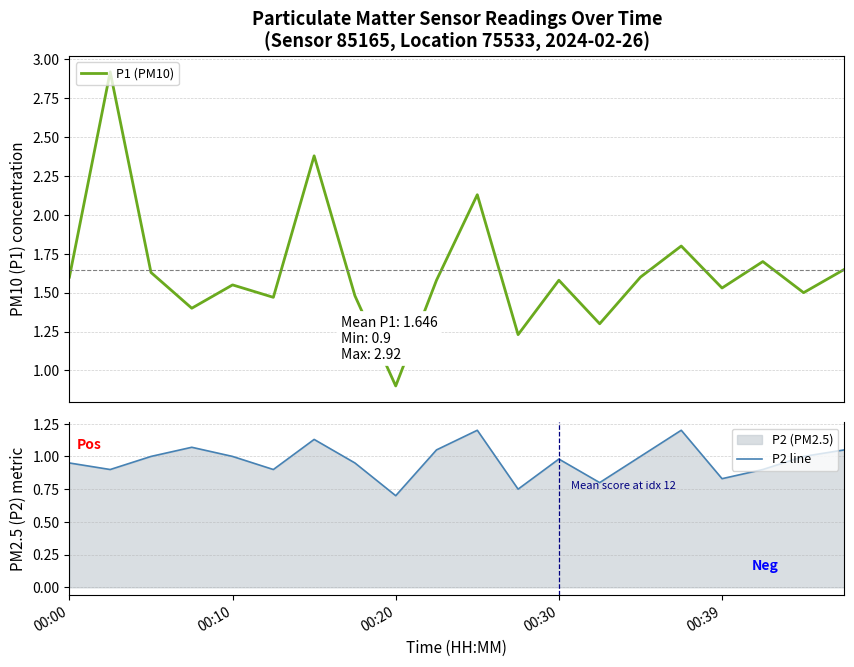

What is the highest value of the P1 (PM10) series?

2.9